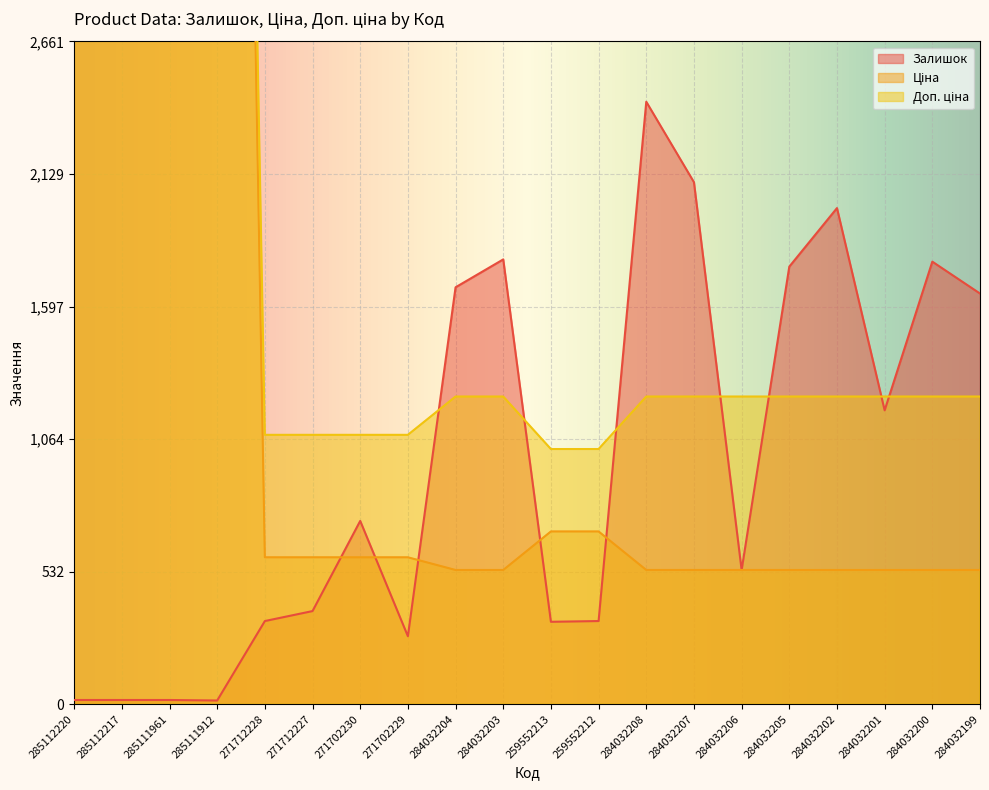

Rank the series by their average value, from highest to lowest.

Доп. ціна, Ціна, Залишок